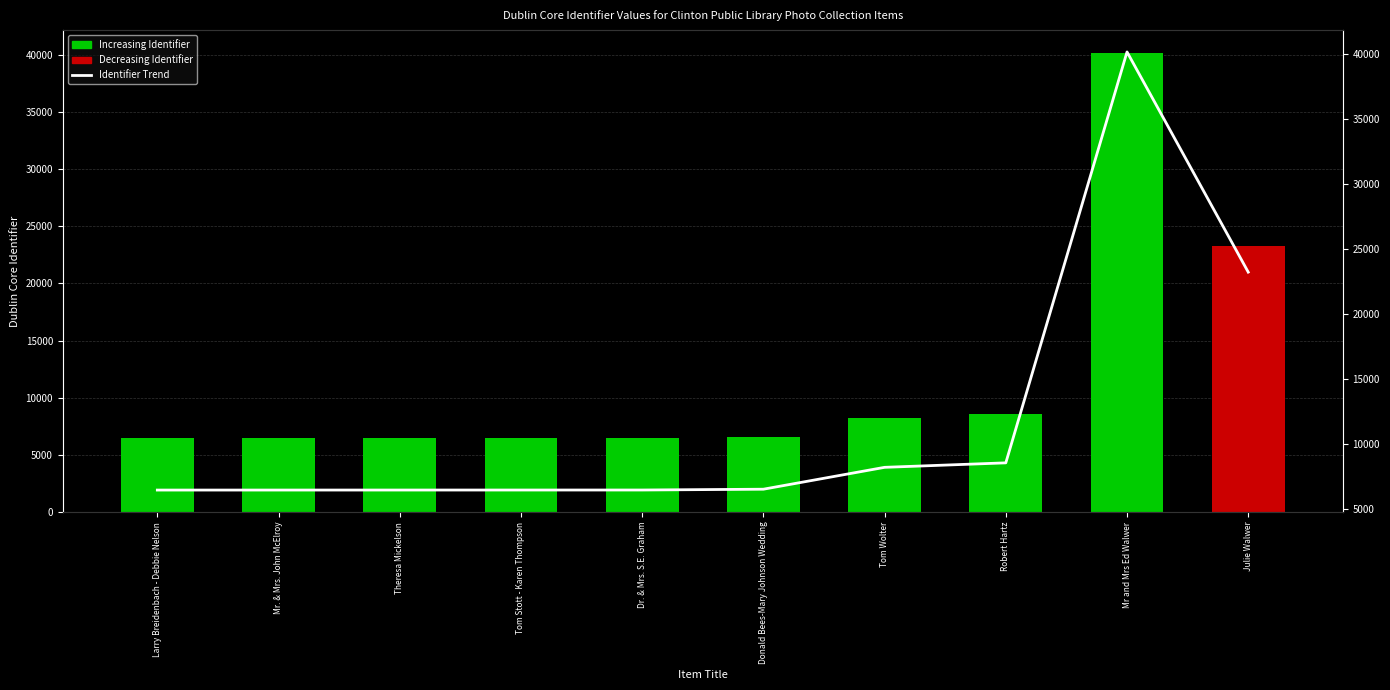

Is the value of Increasing Identifier at Julie Walwer greater than the value of Decreasing Identifier at Theresa Mickelson?

No